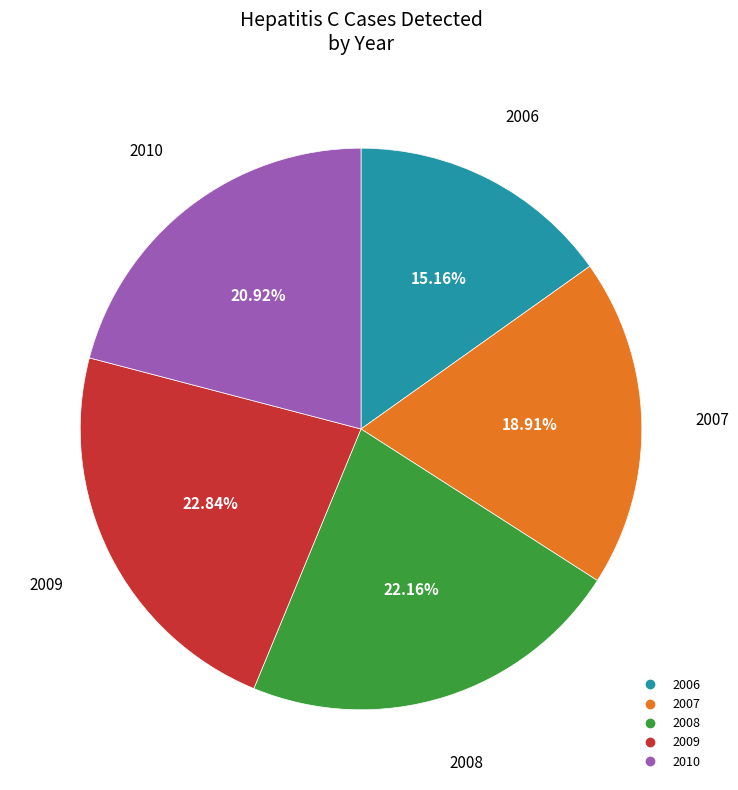

Is 2010 the majority of the pie?

No